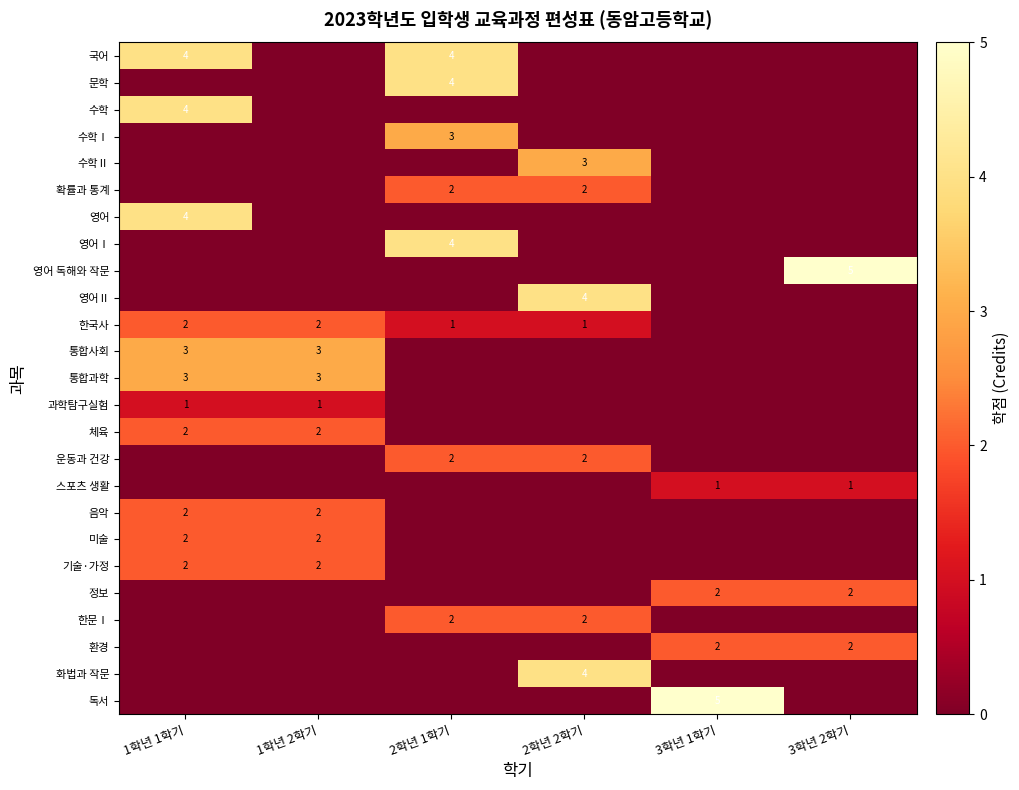

True or false: 한문Ⅰ has a value of 4 at 2학년 1학기.

False